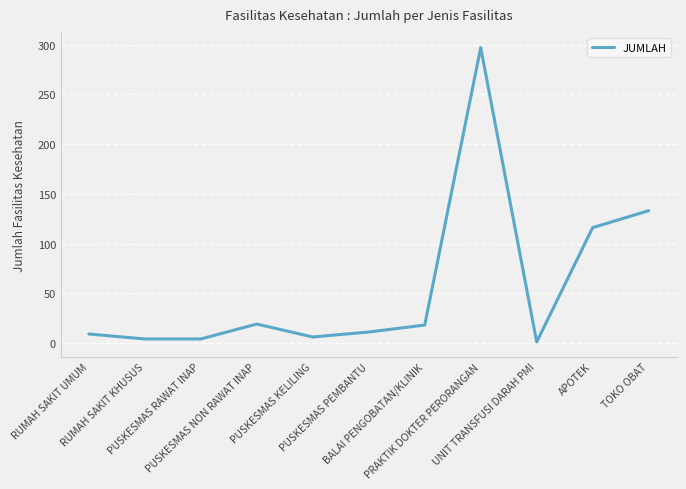

What is the smallest value displayed?

1